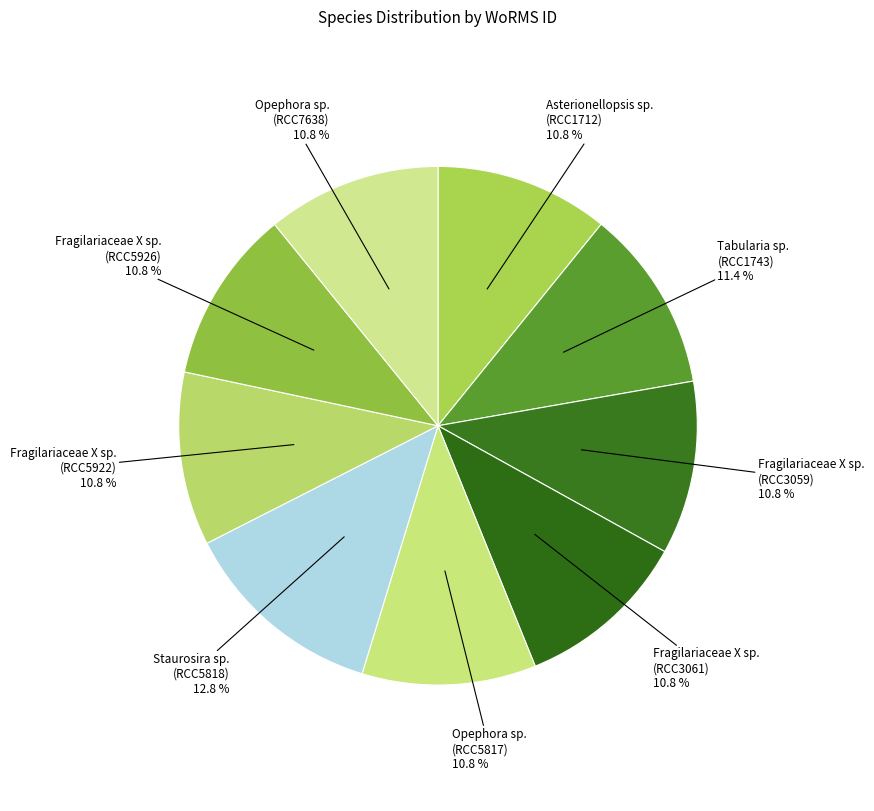

Count the number of slices in the pie.

9